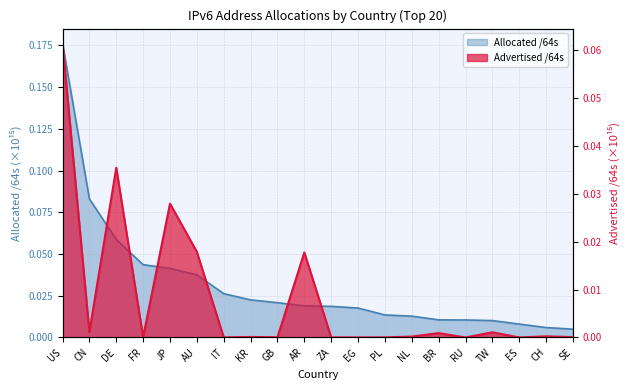

Rank the series by their maximum value, from lowest to highest.

Advertised /64s, Allocated /64s